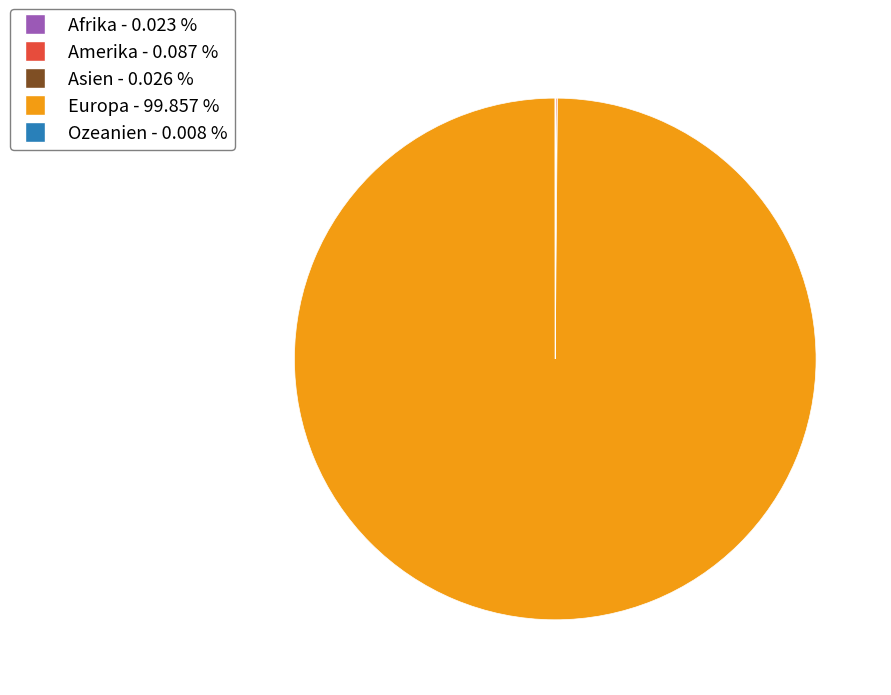

Which slice represents more than half of the pie?

Europa